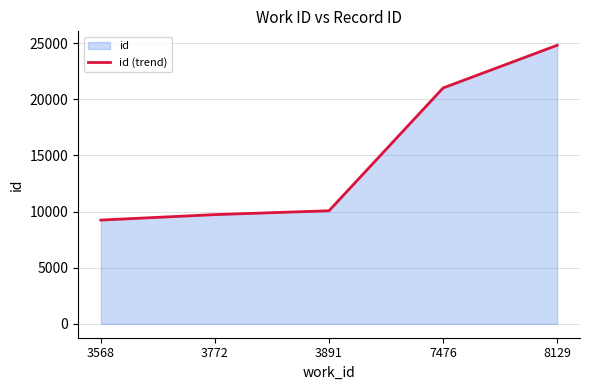

What is the change in value from 3891 to 8129?

+14740